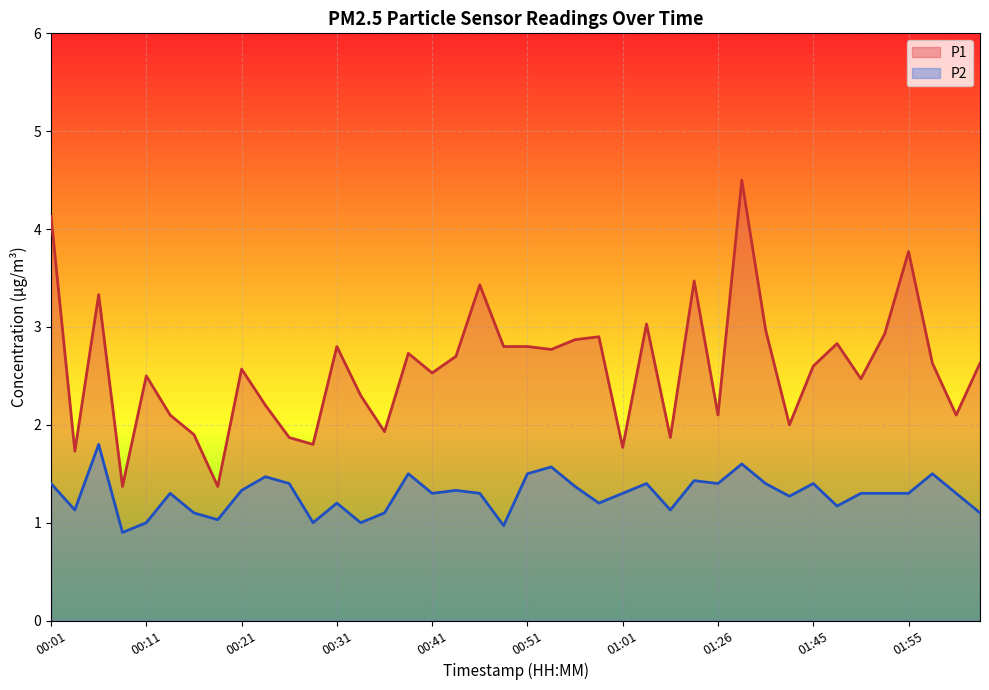

True or false: P2 and P1 intersect in this chart.

False